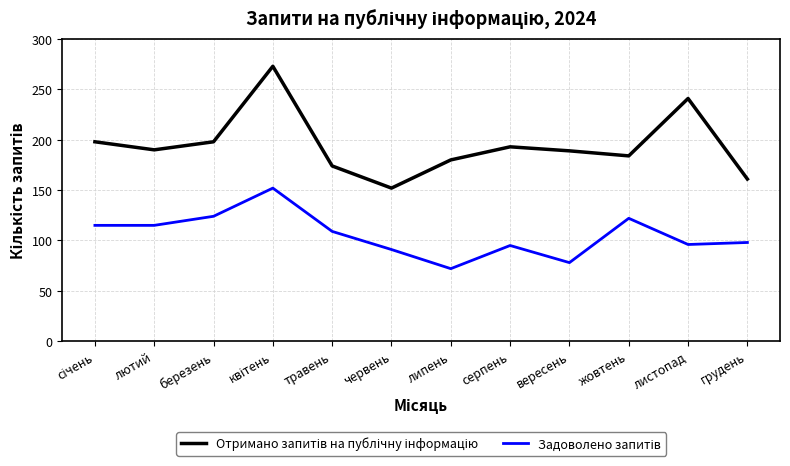

Is this an area chart (filled region under the line)?

No